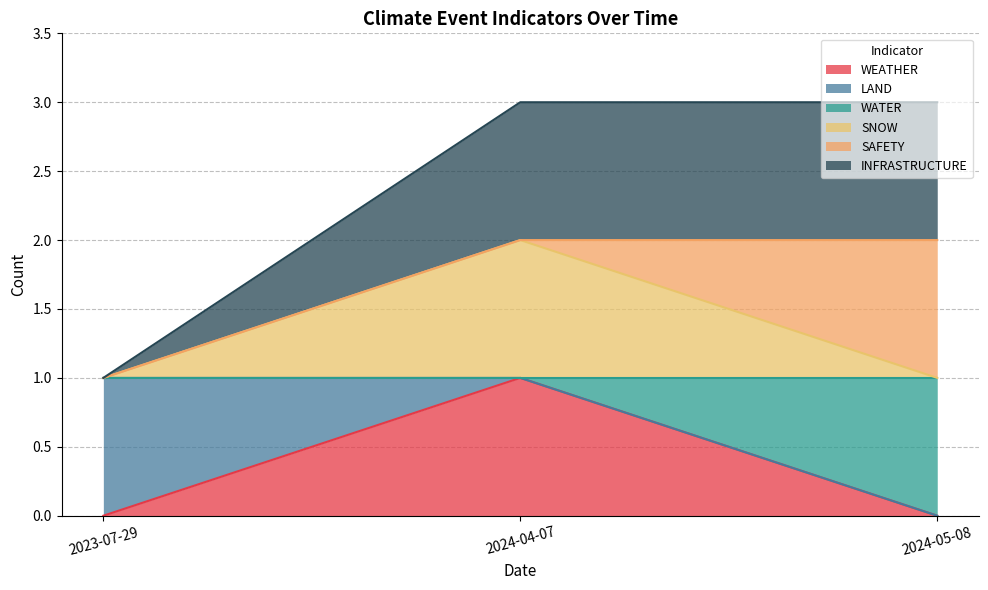

What is the difference between the maximum and minimum values in the WEATHER series?

1